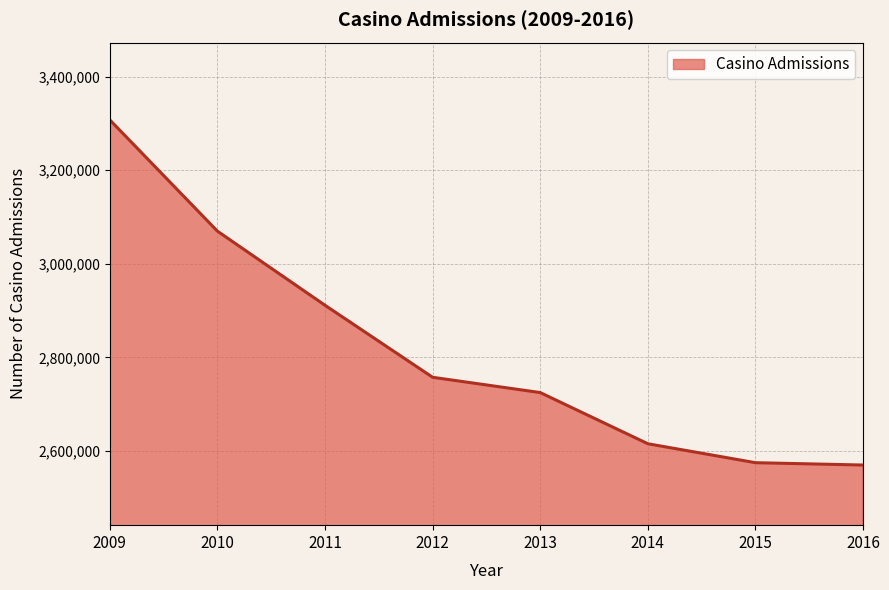

What is the smallest value displayed?

2570078